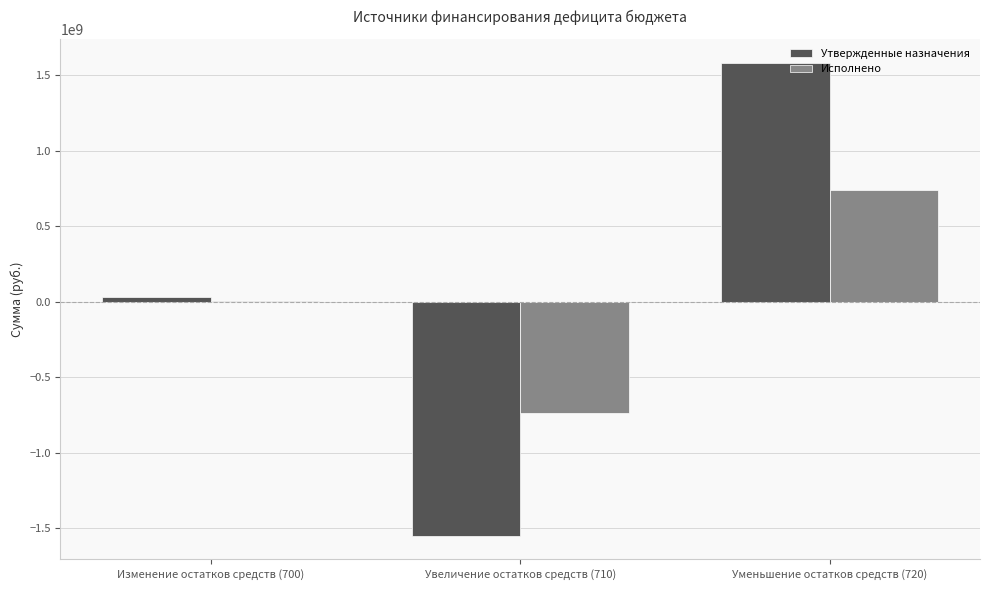

Reading left to right, transcribe all the data shown in this chart.

Утвержденные назначения: Изменение остатков средств (700)=33320000.0	Увеличение остатков средств (710)=-1551433900.0	Уменьшение остатков средств (720)=1584753900.0
Исполнено: Изменение остатков средств (700)=992082.1	Увеличение остатков средств (710)=-737103872.3	Уменьшение остатков средств (720)=738095954.4